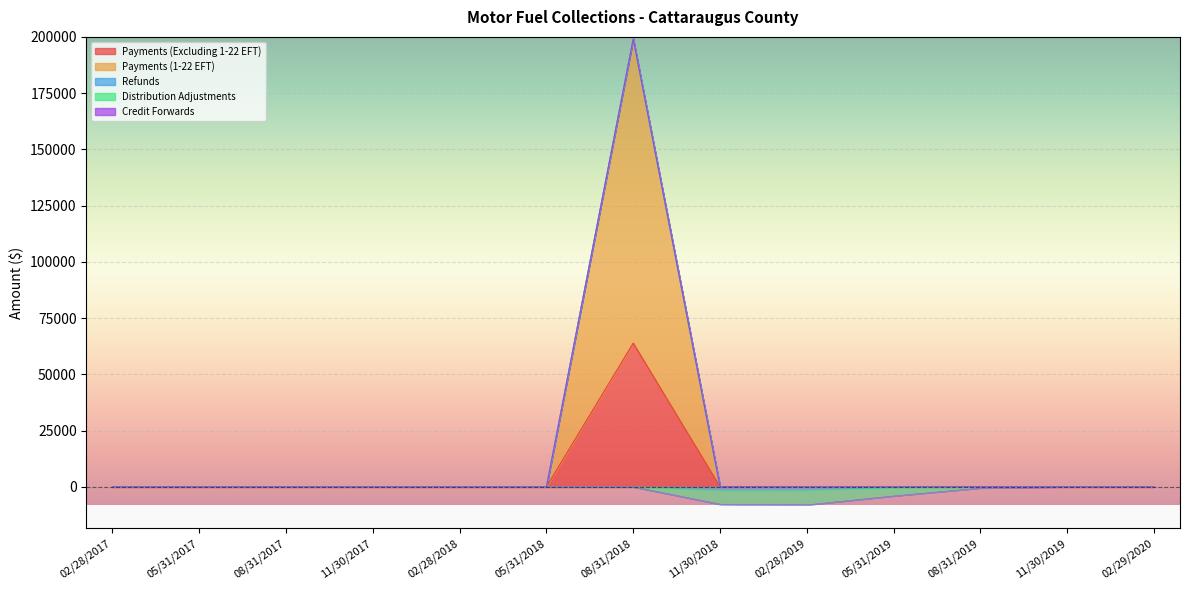

Rank the categories by Payments (1-22 EFT) value from lowest to highest.

02/28/2017, 05/31/2017, 08/31/2017, 11/30/2017, 02/28/2018, 05/31/2018, 11/30/2018, 02/28/2019, 05/31/2019, 08/31/2019, 11/30/2019, 02/29/2020, 08/31/2018